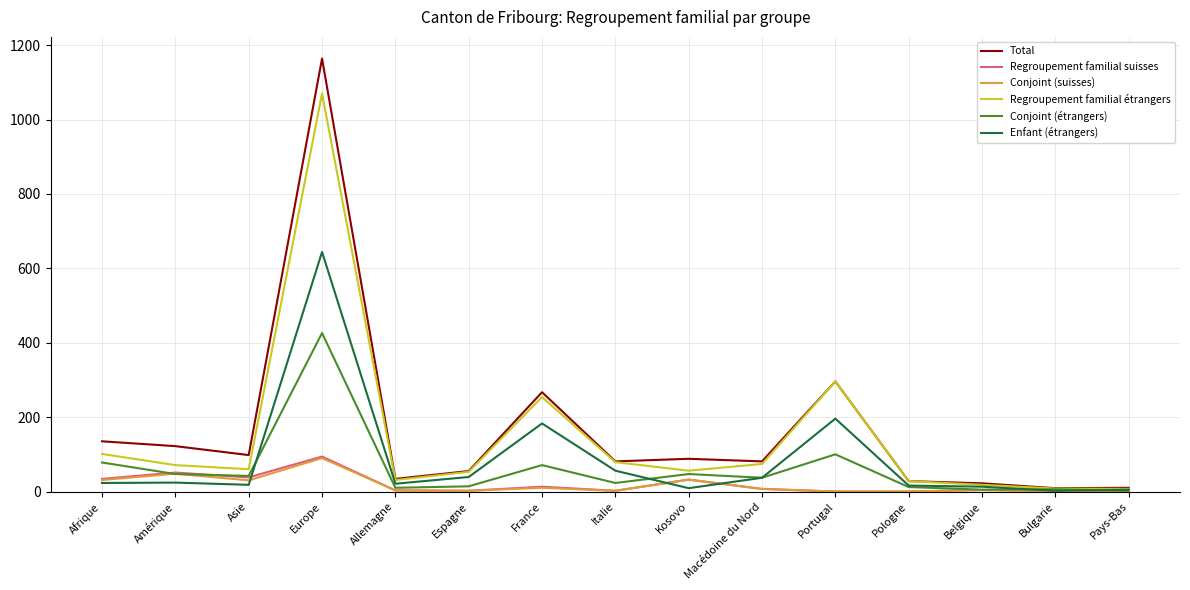

Which series has the widest spread of values?

Total